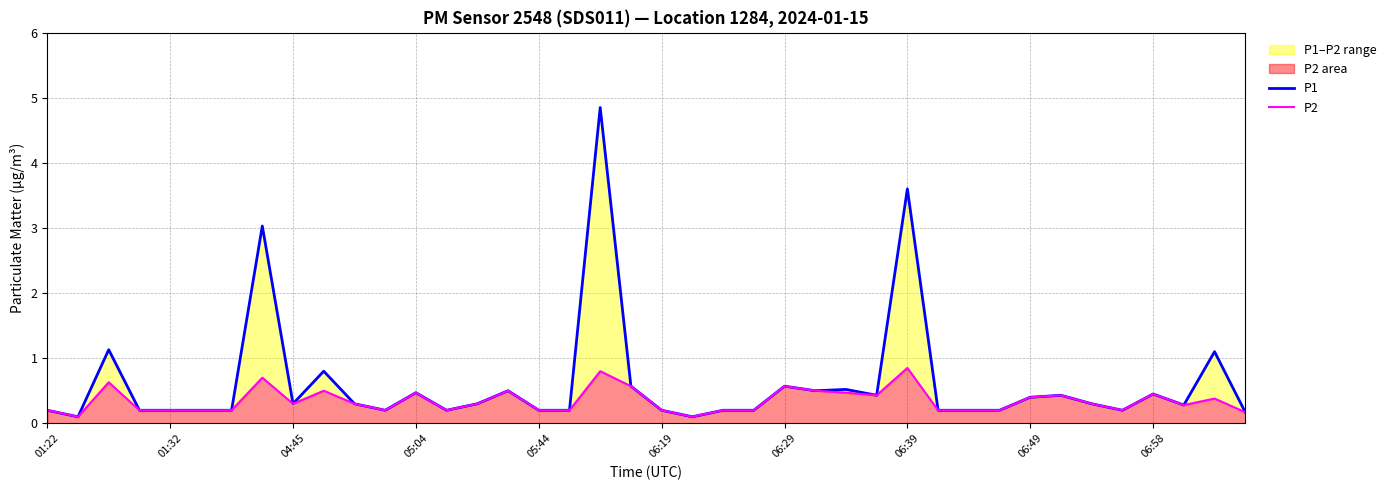

True or false: P2 and P1 intersect in this chart.

False